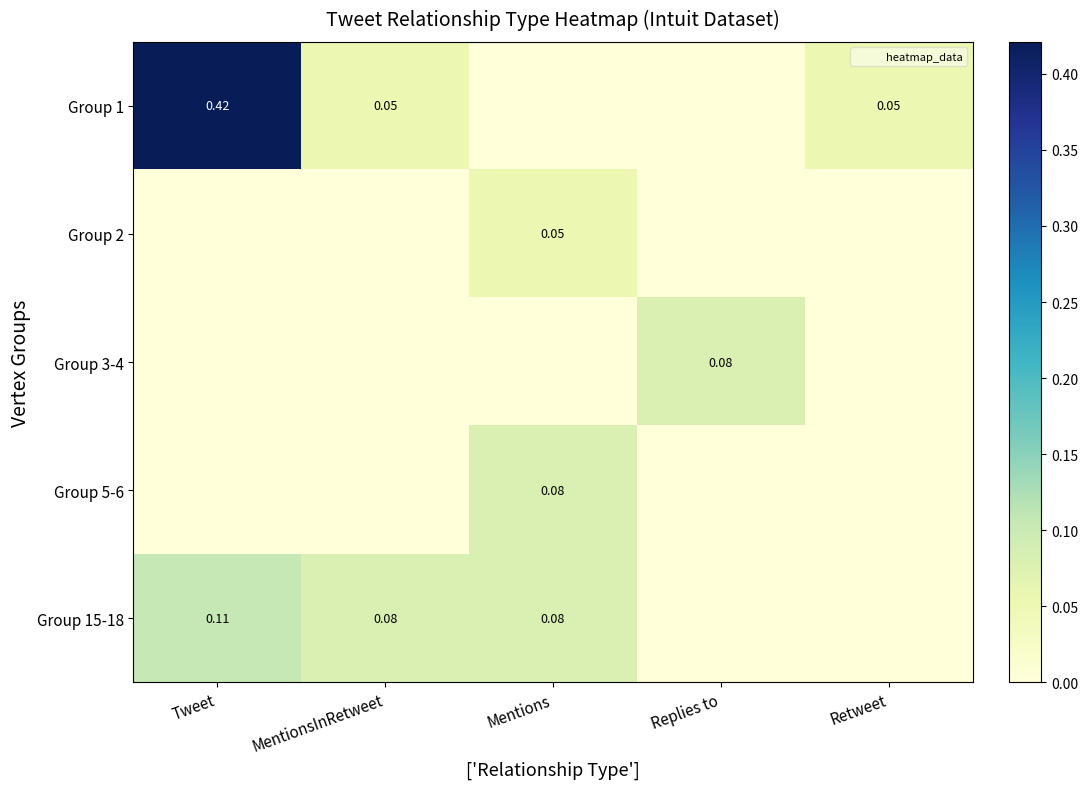

What is the difference between the maximum and second lowest values in the Group 3-4 series?

0.1